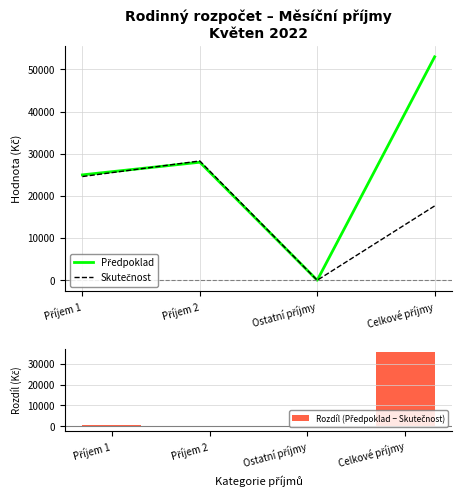

What is the difference between the Předpoklad values at Příjem 2 and Celkové příjmy?

25000.0